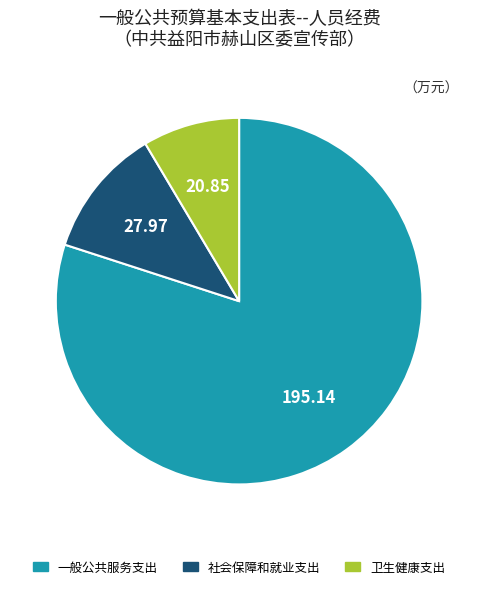

Rank the categories by value from highest to lowest.

一般公共服务支出, 社会保障和就业支出, 卫生健康支出